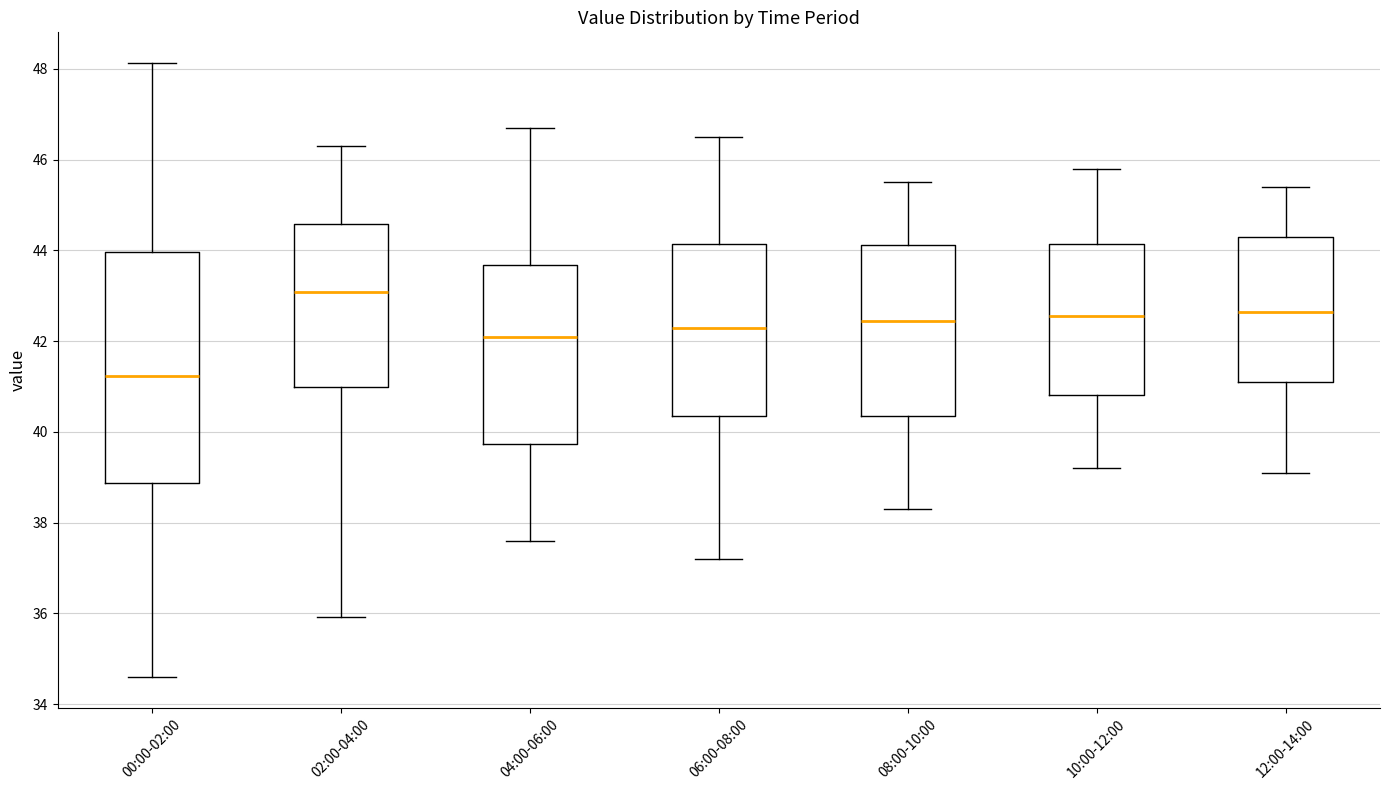

Reading left to right, read every box against the y-axis: the position of its median line, the range the box covers, and the ends of its whiskers. The values are not printed on the chart, so give them approximately, as read against the axis.

00:00-02:00: median 41.2, box 38.8 to 44.0, whiskers 34.6 to 48.2
02:00-04:00: median 43.0, box 41.0 to 44.6, whiskers 36.0 to 46.4
04:00-06:00: median 42.2, box 39.8 to 43.6, whiskers 37.6 to 46.8
06:00-08:00: median 42.4, box 40.4 to 44.2, whiskers 37.2 to 46.6
08:00-10:00: median 42.4, box 40.4 to 44.2, whiskers 38.4 to 45.6
10:00-12:00: median 42.6, box 40.8 to 44.2, whiskers 39.2 to 45.8
12:00-14:00: median 42.6, box 41.2 to 44.4, whiskers 39.2 to 45.4